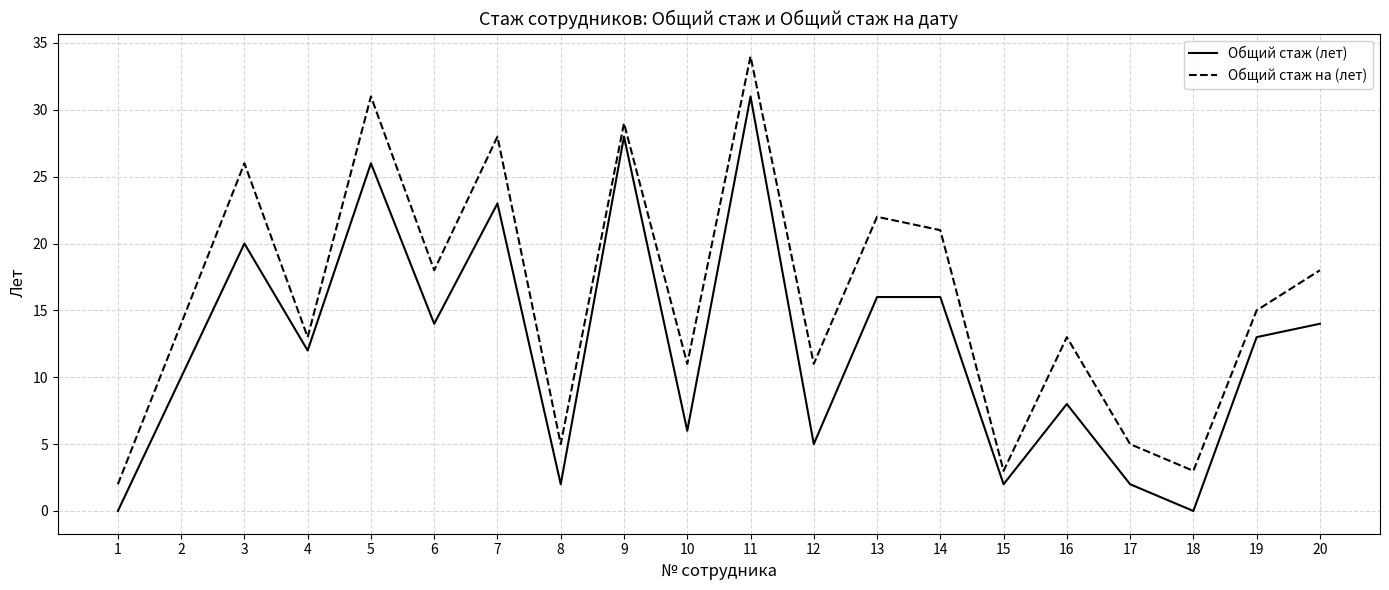

The Общий стаж на (лет) series shows 9 at 9. True or false?

False